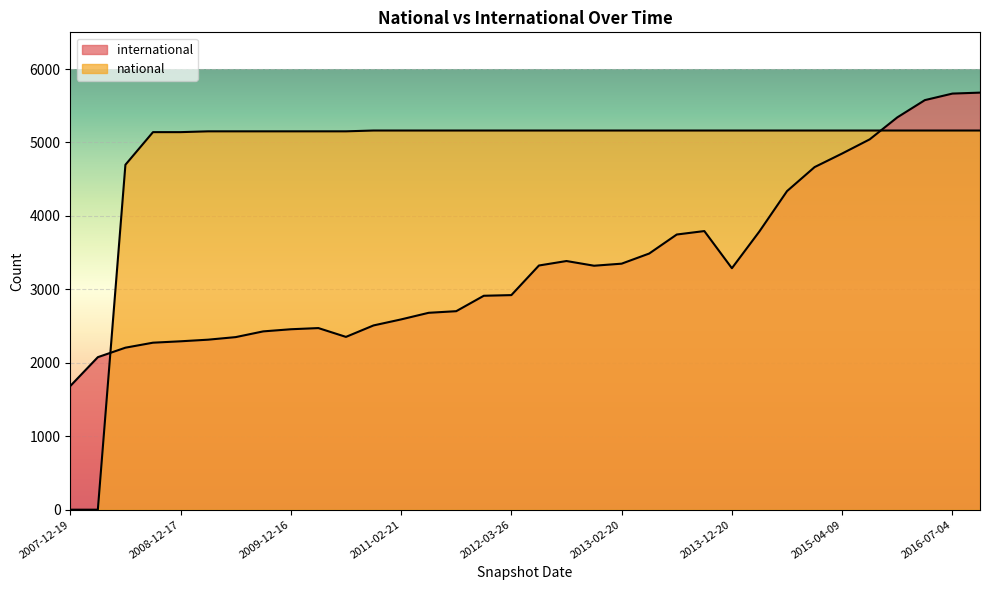

True or false: international has a value of 1680 at 2013-12-20.

False